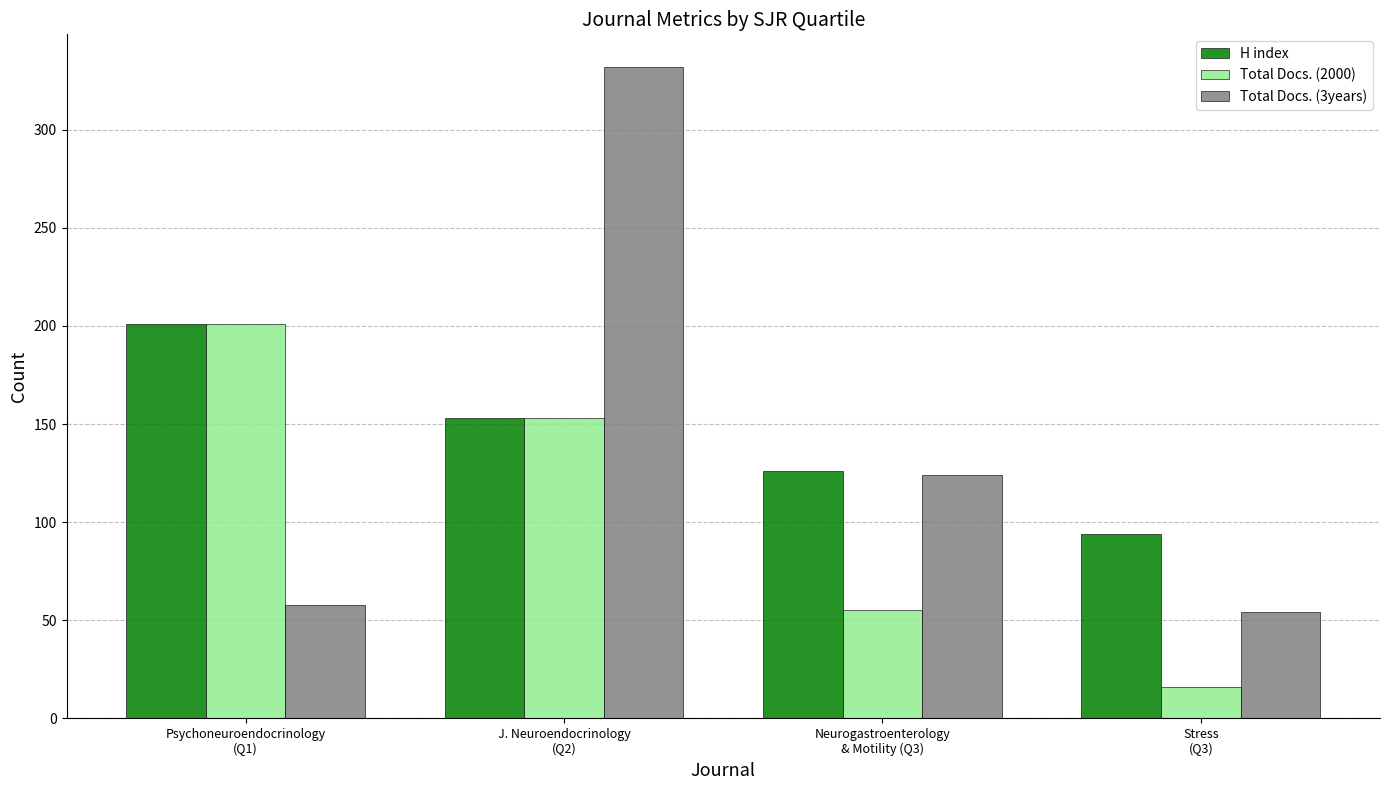

Reading left to right, extract all data points from this chart.

H index: Psychoneuroendocrinology
(Q1)=201	J. Neuroendocrinology
(Q2)=153	Neurogastroenterology
& Motility (Q3)=126	Stress
(Q3)=94
Total Docs. (2000): Psychoneuroendocrinology
(Q1)=201	J. Neuroendocrinology
(Q2)=153	Neurogastroenterology
& Motility (Q3)=55	Stress
(Q3)=16
Total Docs. (3years): Psychoneuroendocrinology
(Q1)=58	J. Neuroendocrinology
(Q2)=332	Neurogastroenterology
& Motility (Q3)=124	Stress
(Q3)=54